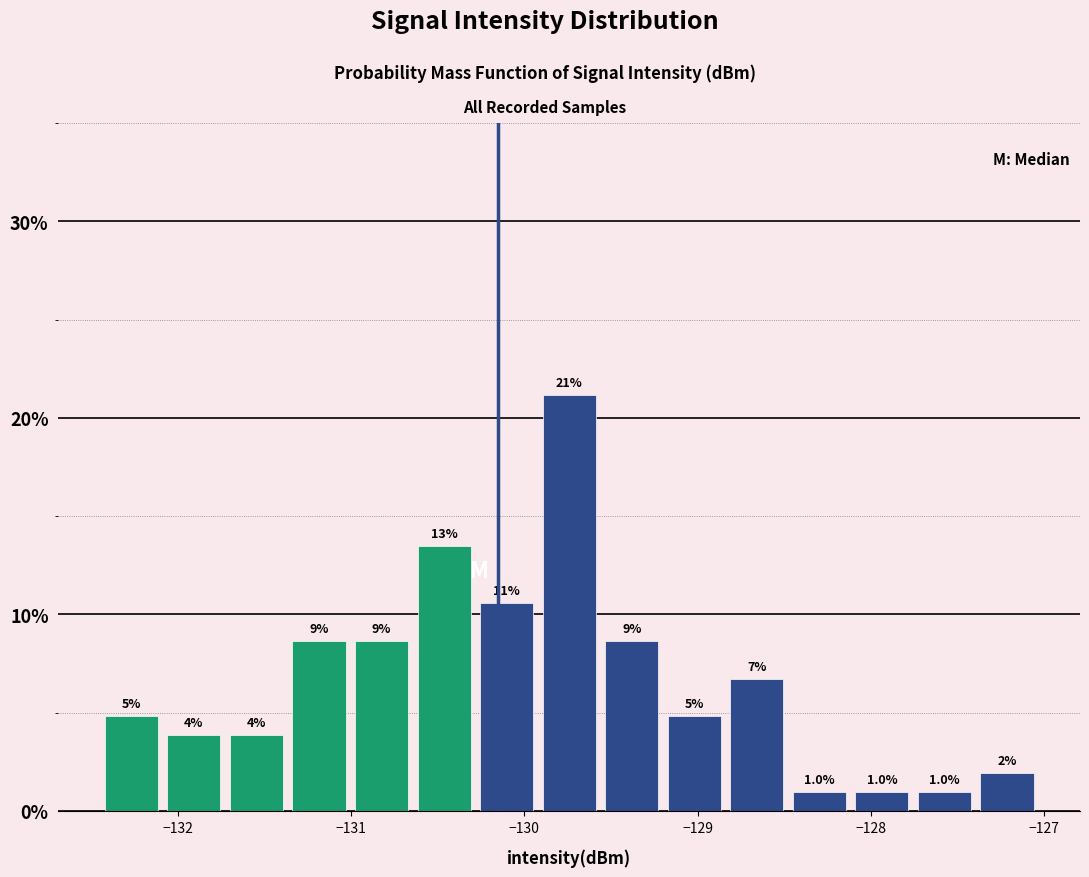

Around what value on the x-axis is the tallest bar? Give the approximate position of its centre, as read against the axis.

-129.7